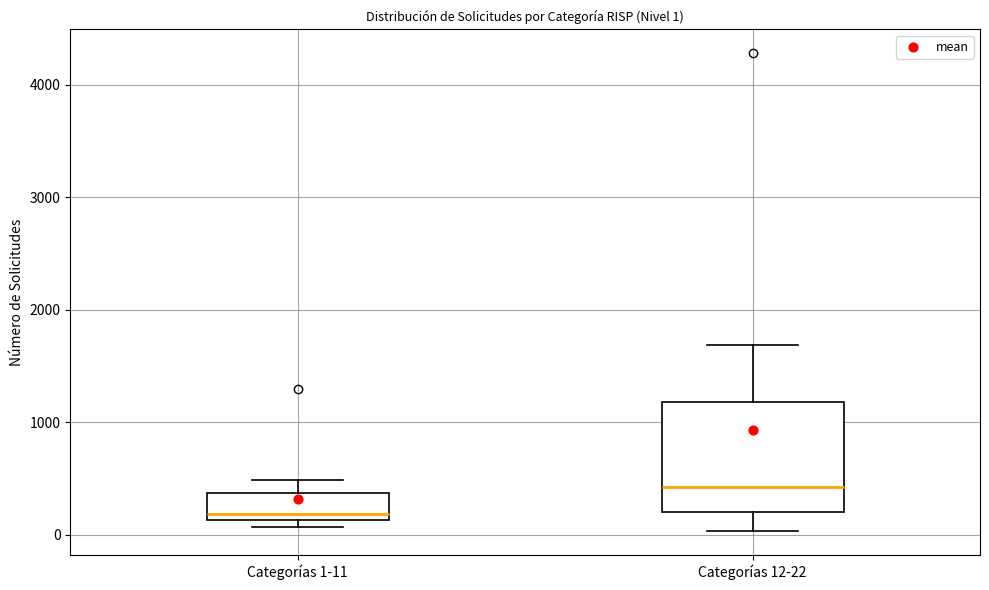

Which box's median line is the highest?

Categorías 12-22